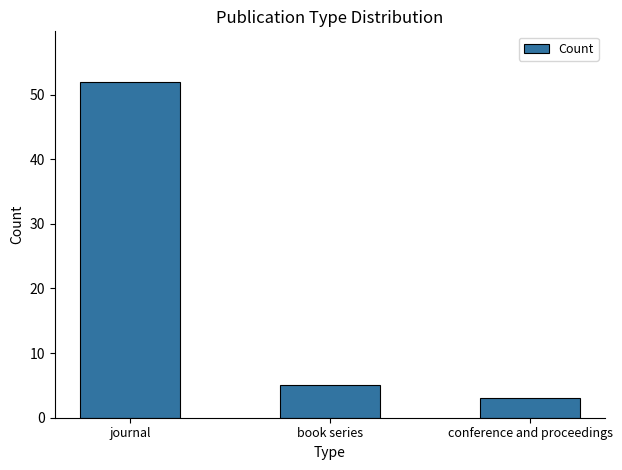

Rank the categories by value from lowest to highest.

conference and proceedings, book series, journal